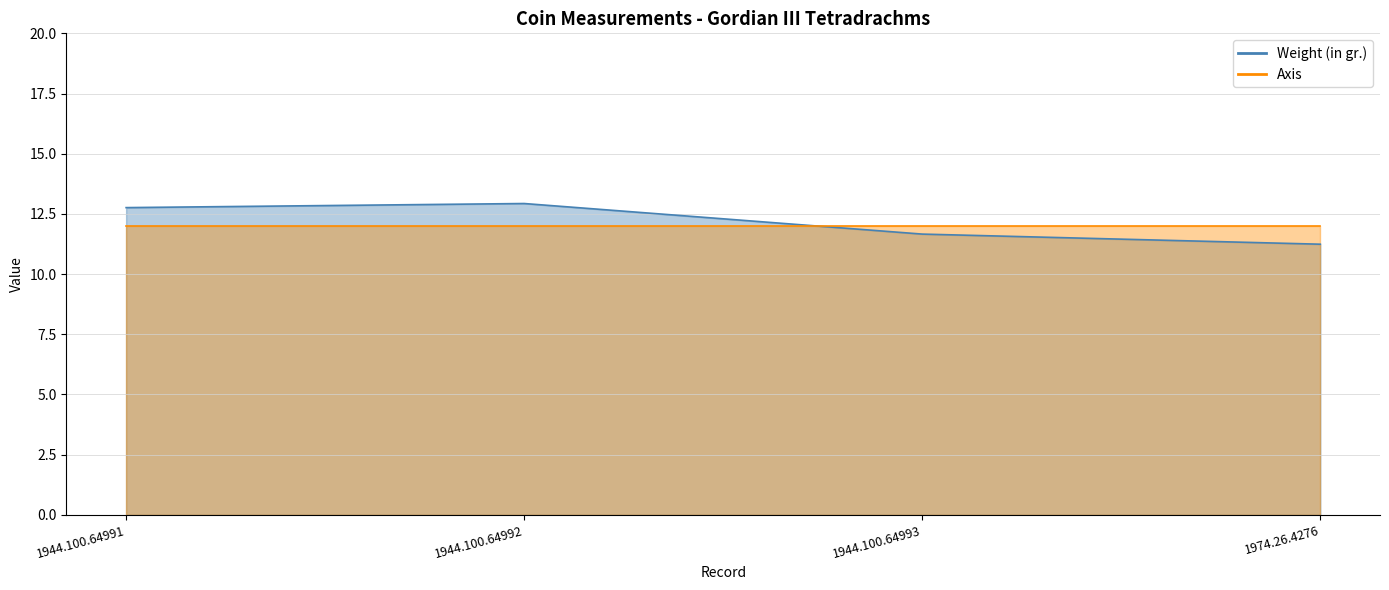

What is the change in value from 1944.100.64991 to 1974.26.4276?

-1.5